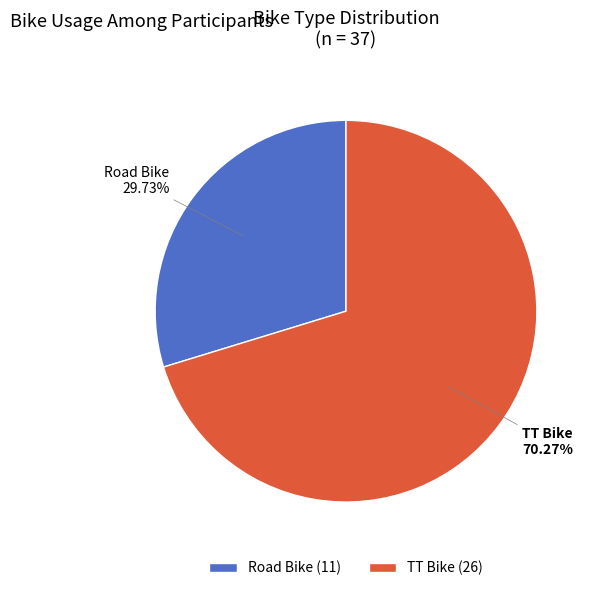

Which slice is the largest?

TT Bike